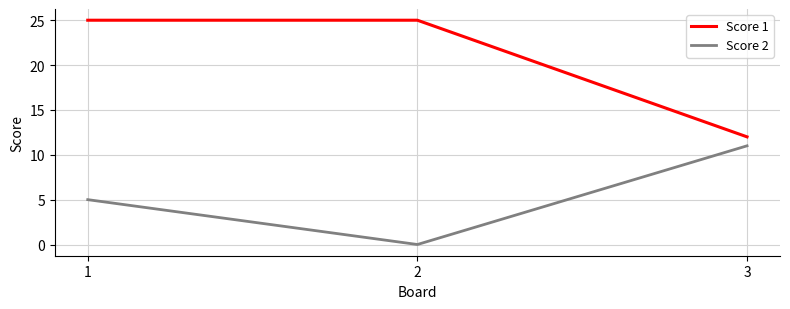

Reading left to right, extract all data points from this chart.

Score 1: 25	25	12
Score 2: 5	0	11